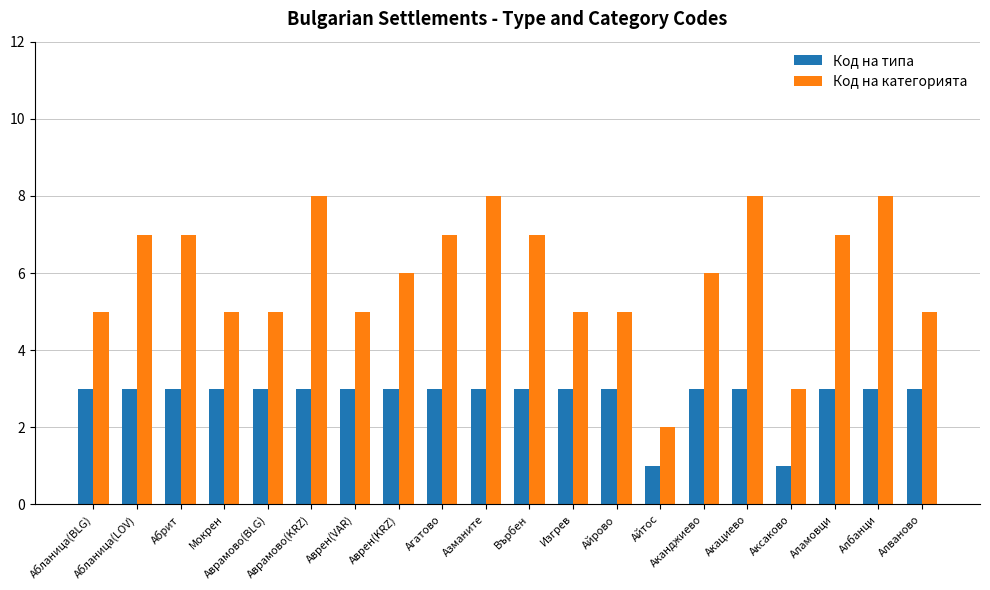

Between Айтос and Албанци, which series saw the biggest shift?

Код на категорията